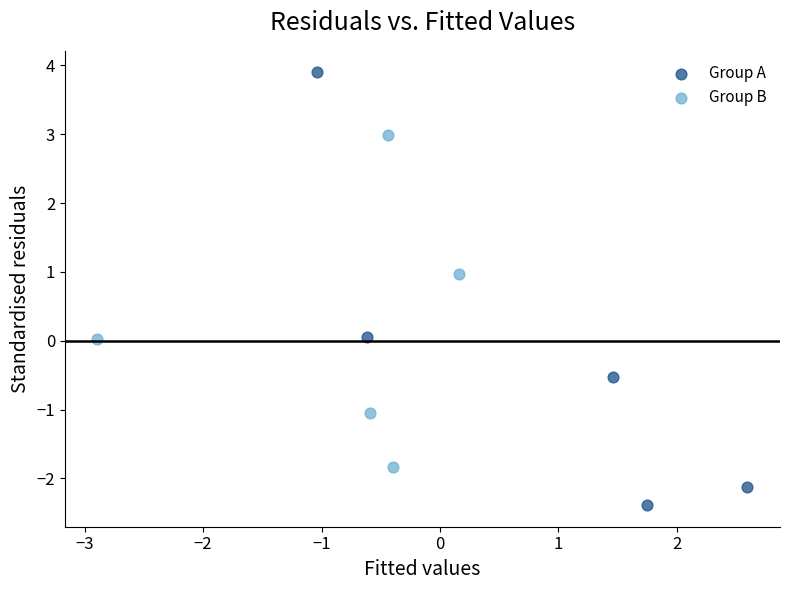

Which series contains the lowest Y value?

Group A